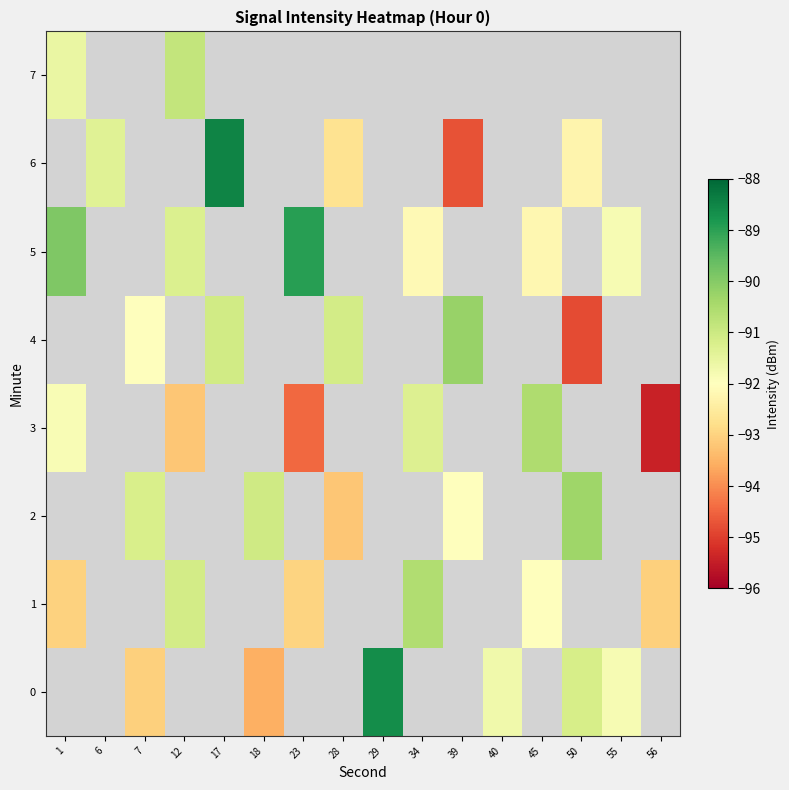

Count the number of data series in this chart.

8